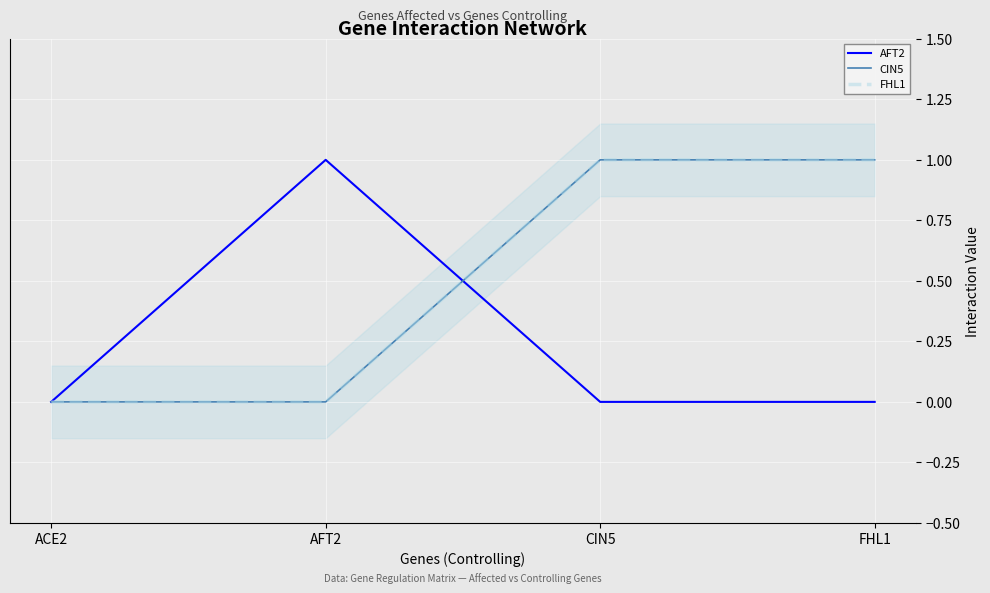

What position from the right is FHL1?

1